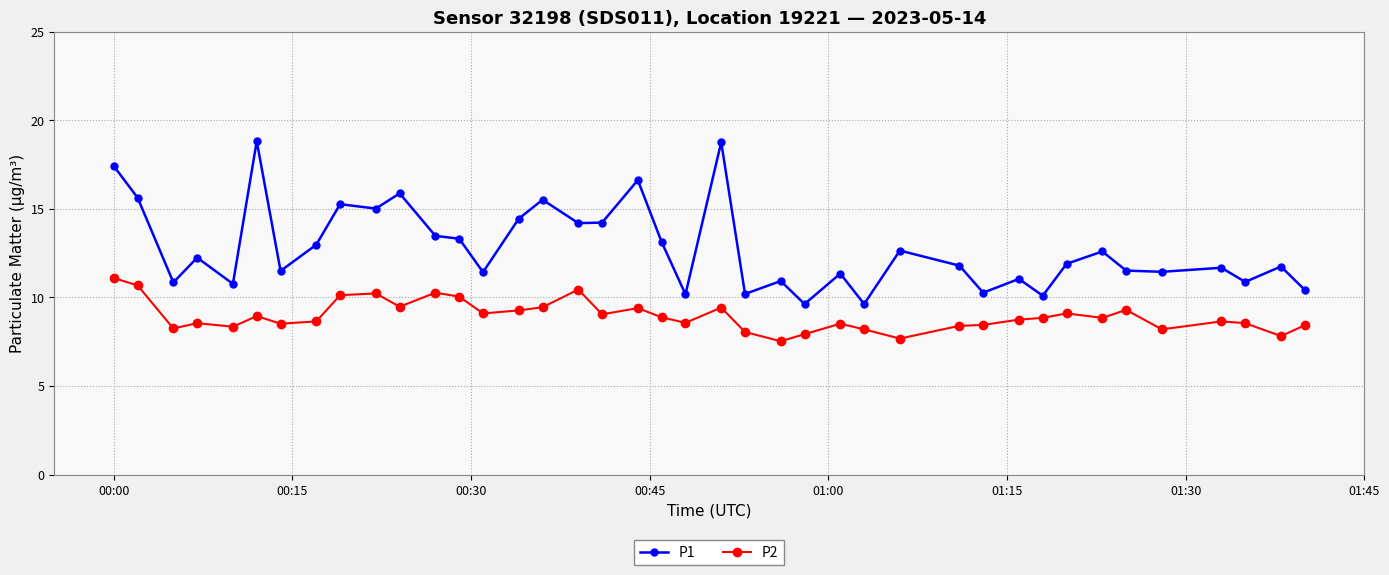

What is the average value of the P2 series?

9.0